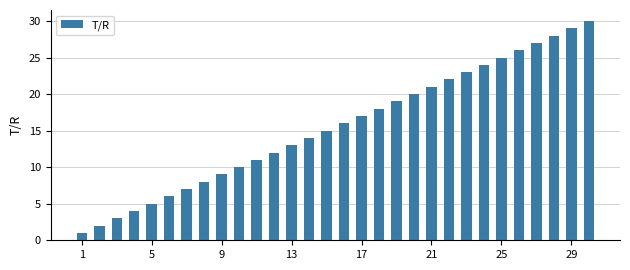

What is the sum of all values?

465